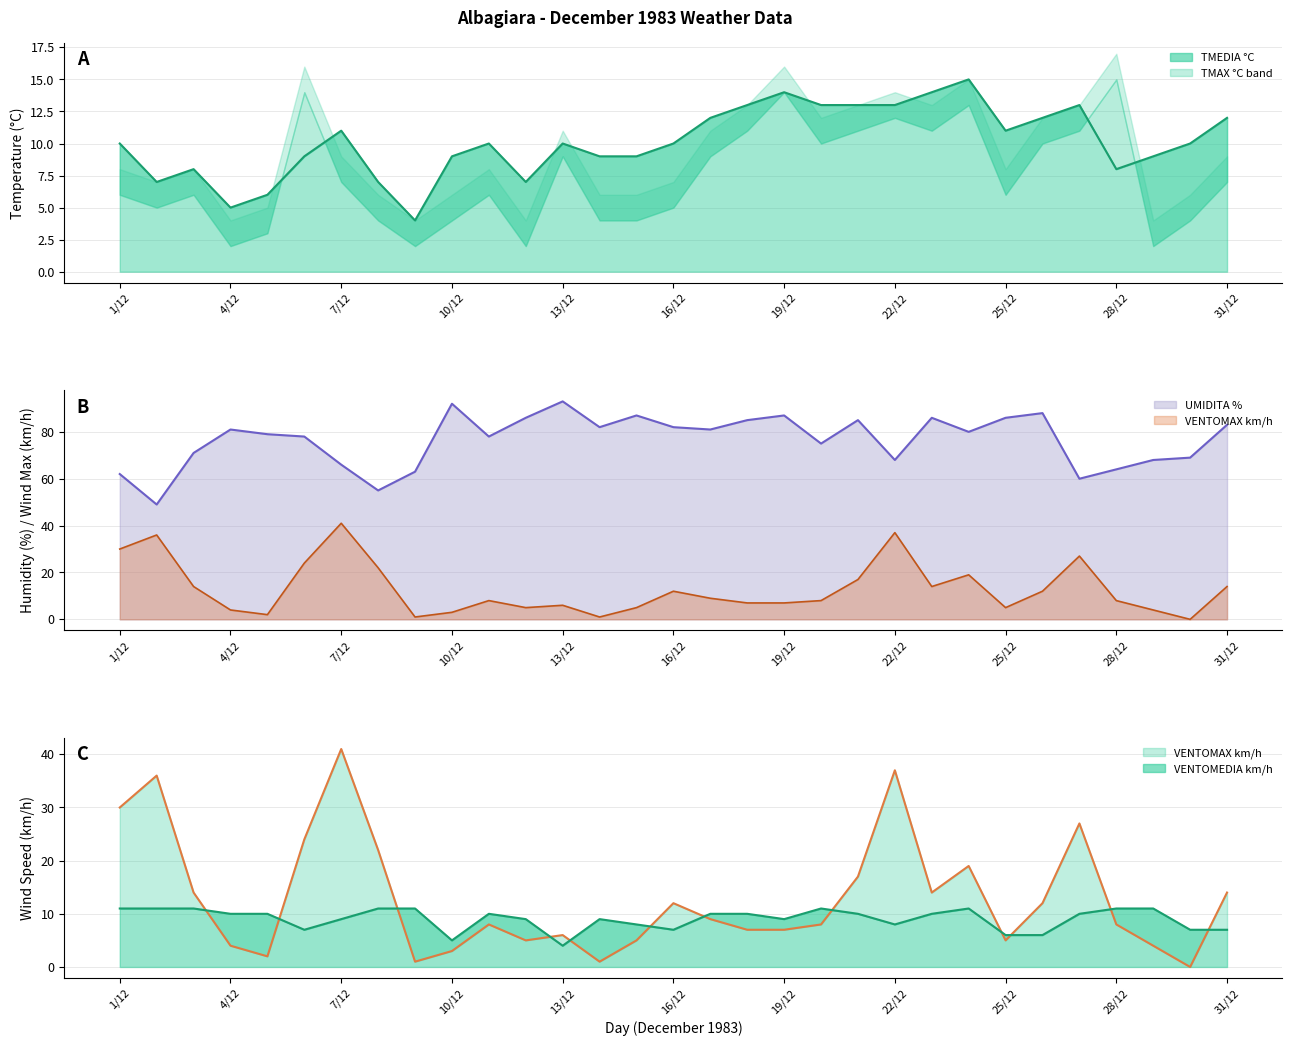

What is the greatest value displayed?

93